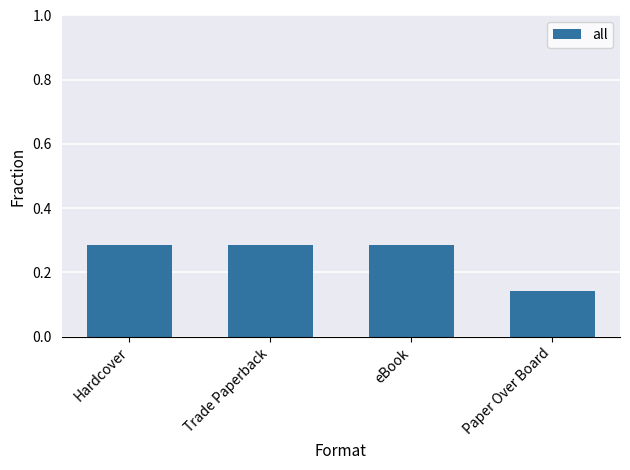

At which category does the chart reach its minimum across all series?

Paper Over Board